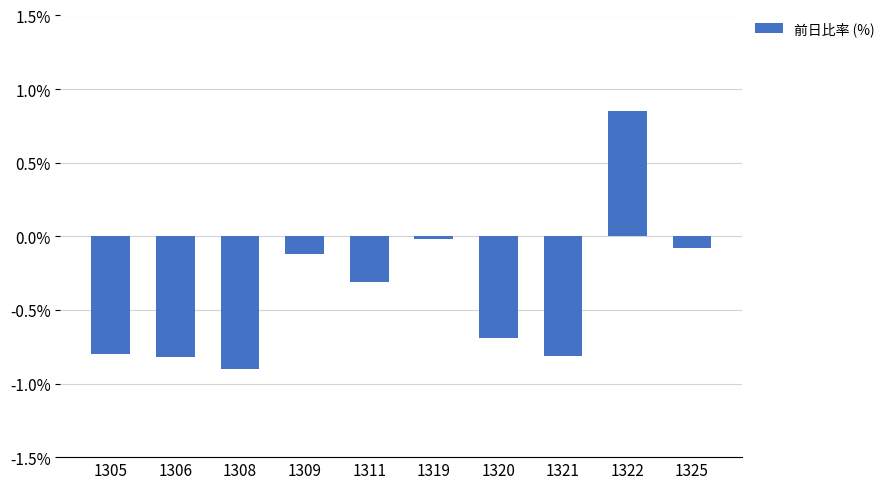

Is it true that the value at 1308 is -1.6?

False